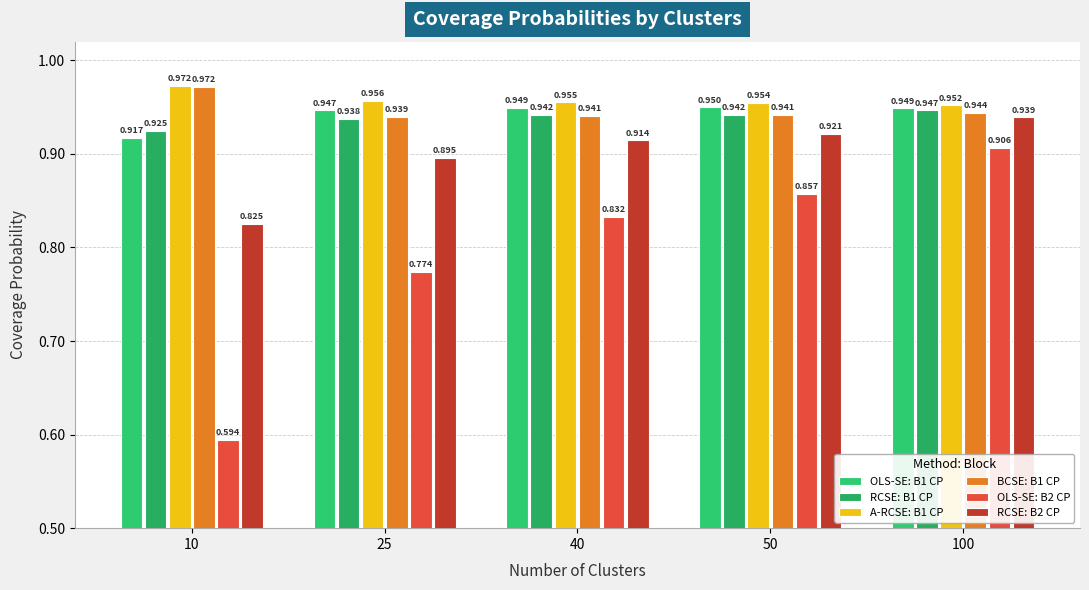

What is the smallest value displayed?

0.6